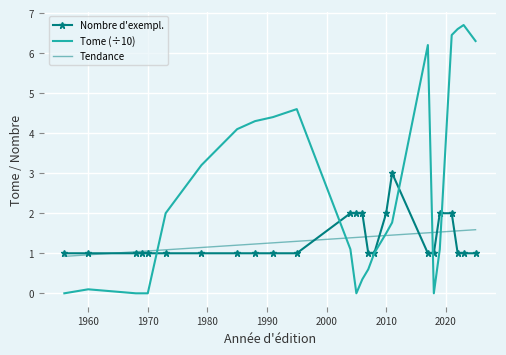

Which series has the largest total across all categories?

Tome (÷10)